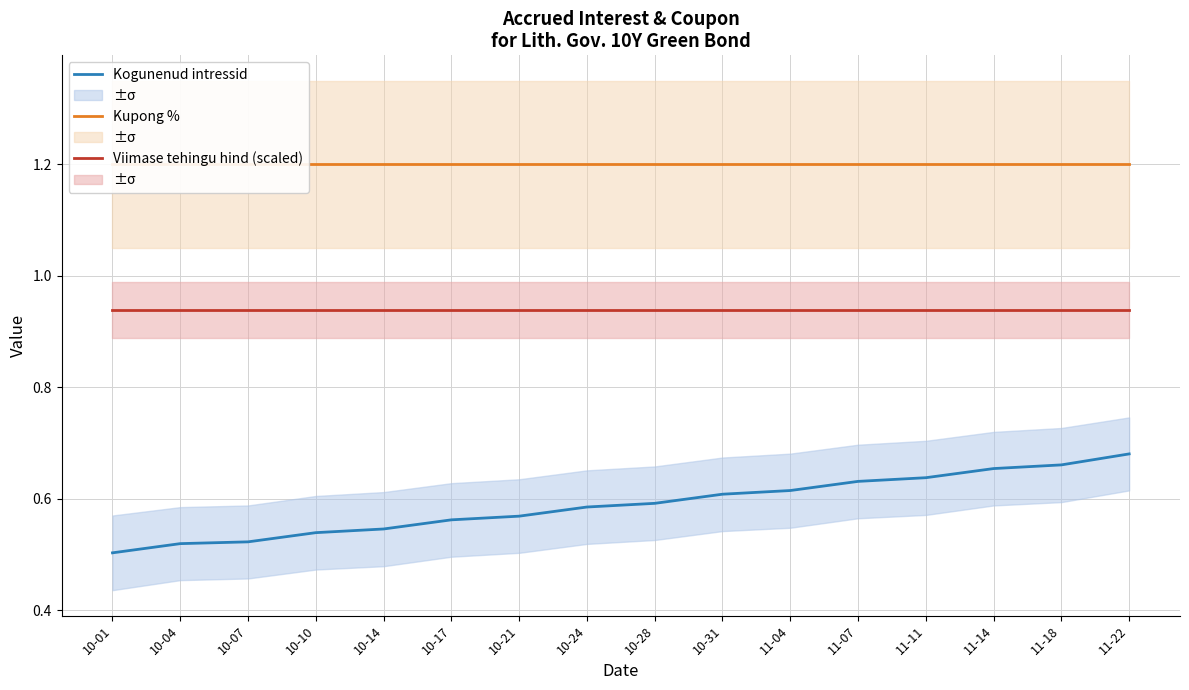

List the series in order of their overall mean, lowest first.

Kogunenud intressid, Viimase tehingu hind (scaled), Kupong %